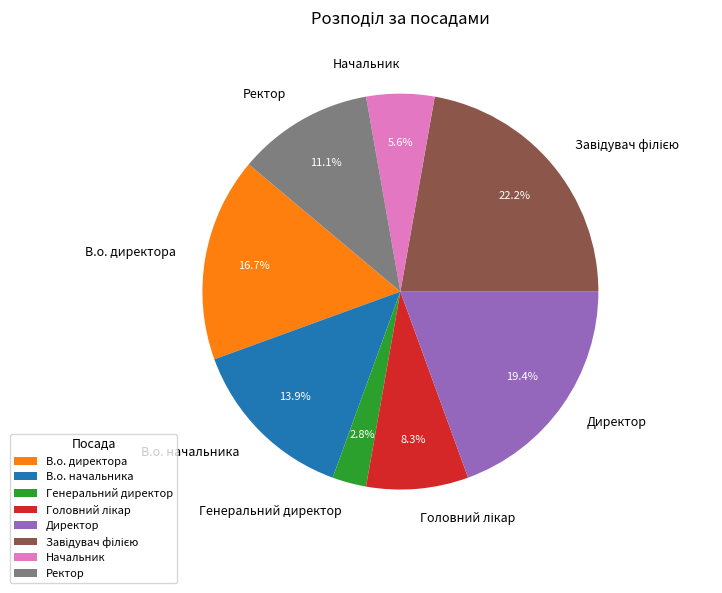

Is there any slice that represents more than half of the pie?

No